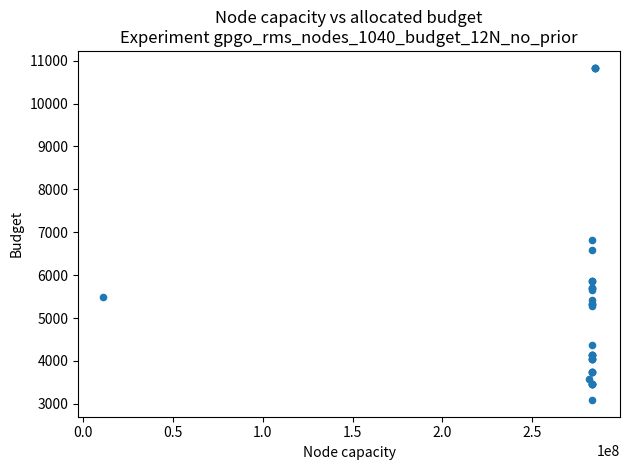

What Y value in the scatter plot is closest to 6964?

6831.9